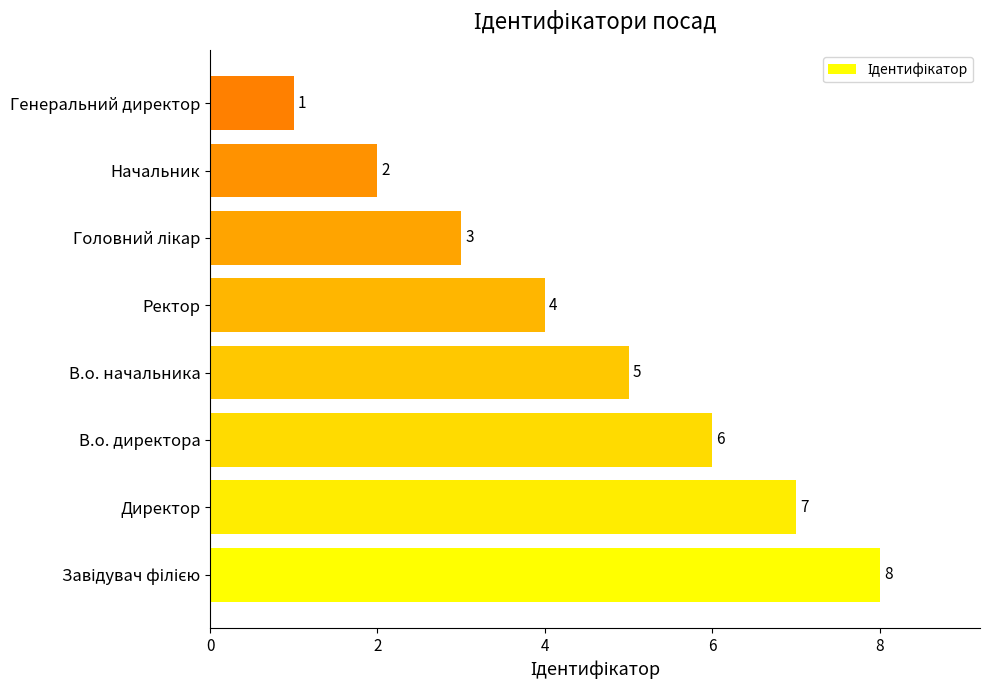

Where is the data nearest to the value 4?

Ректор